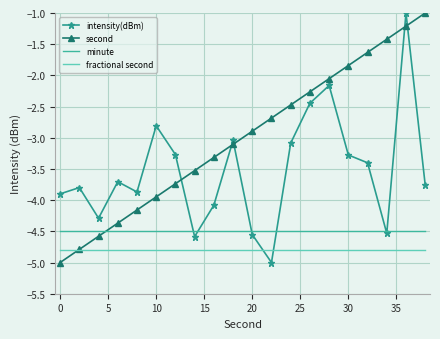

True or false: second and intensity(dBm) intersect in this chart.

True